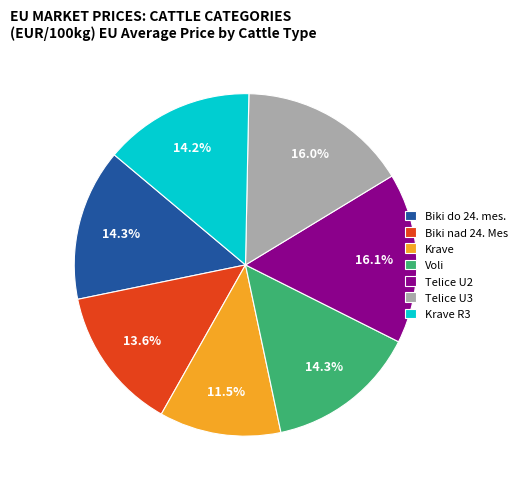

Which has a higher value, Krave or Telice U2?

Telice U2